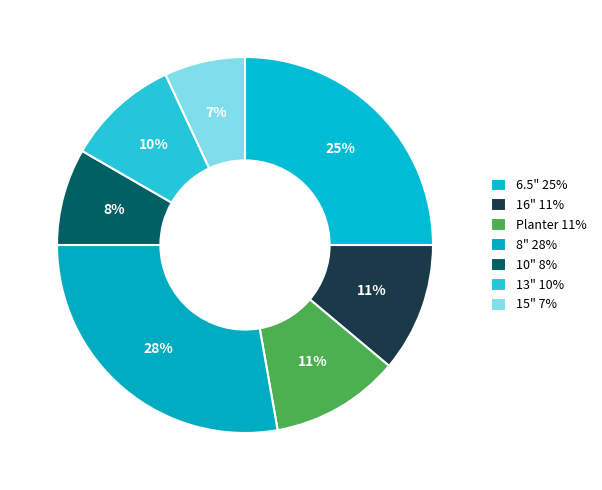

Approximately how many times larger is the value at Planter compared to 8"?

0.4